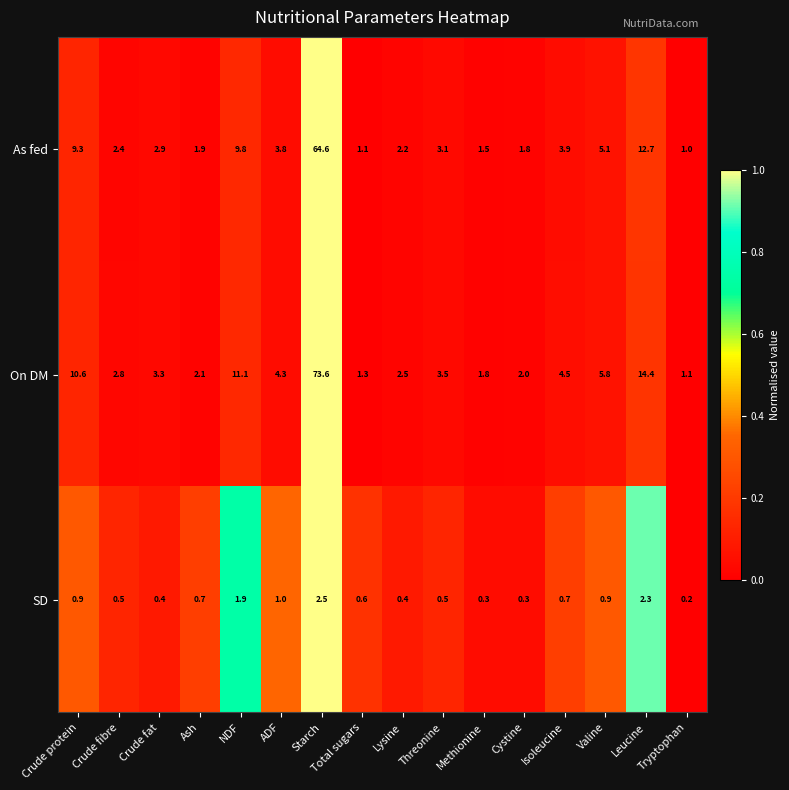

What is the total value across all series at Isoleucine?

9.1